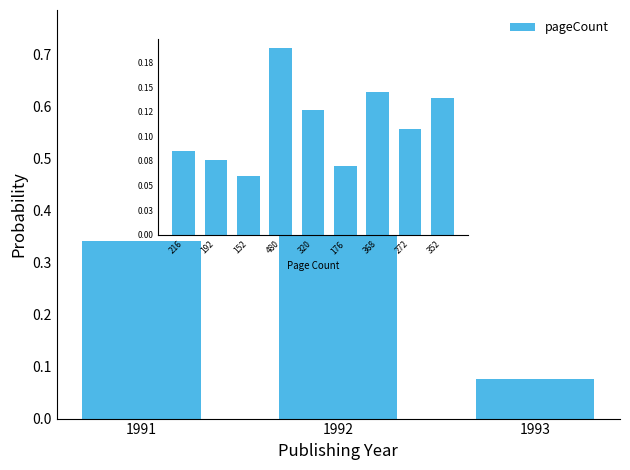

True or false: the data shows 0.2 at 1991.

False